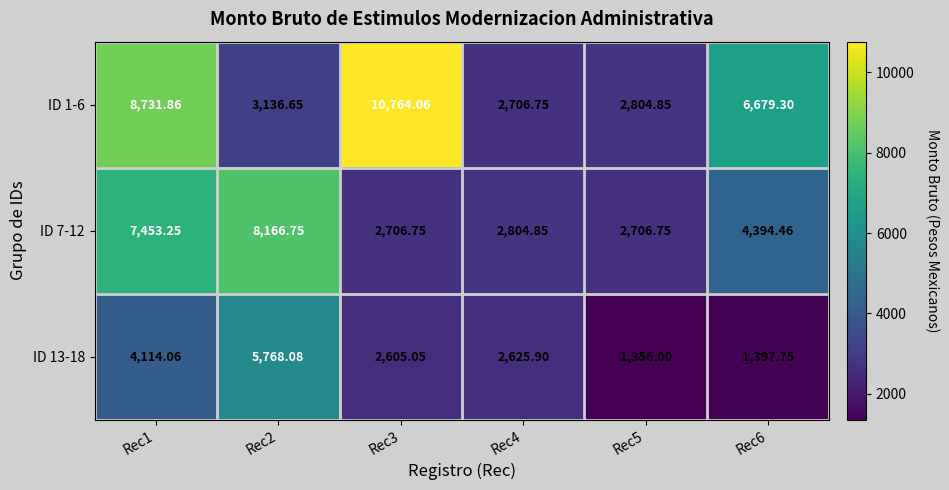

Is the value of ID 13-18 at Rec1 greater than the value of ID 1-6 at Rec5?

Yes